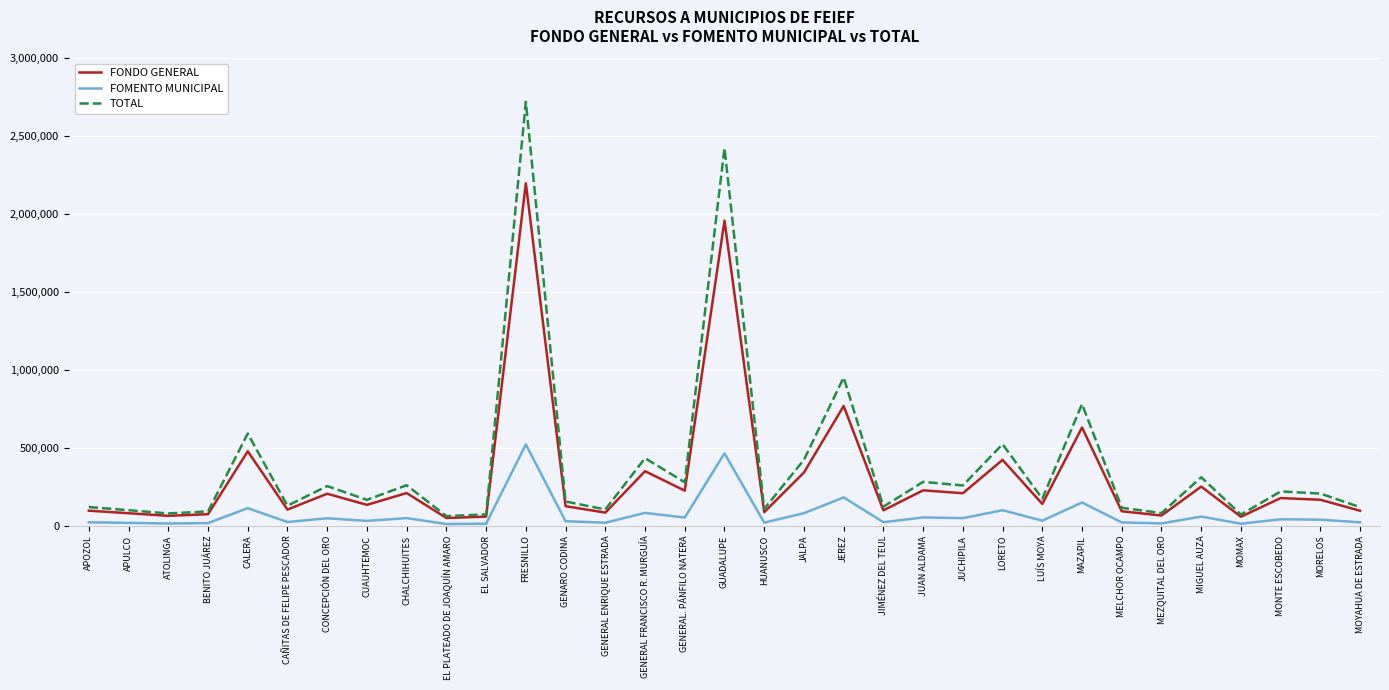

The value of FONDO GENERAL at CALERA is 478601. True or false?

True